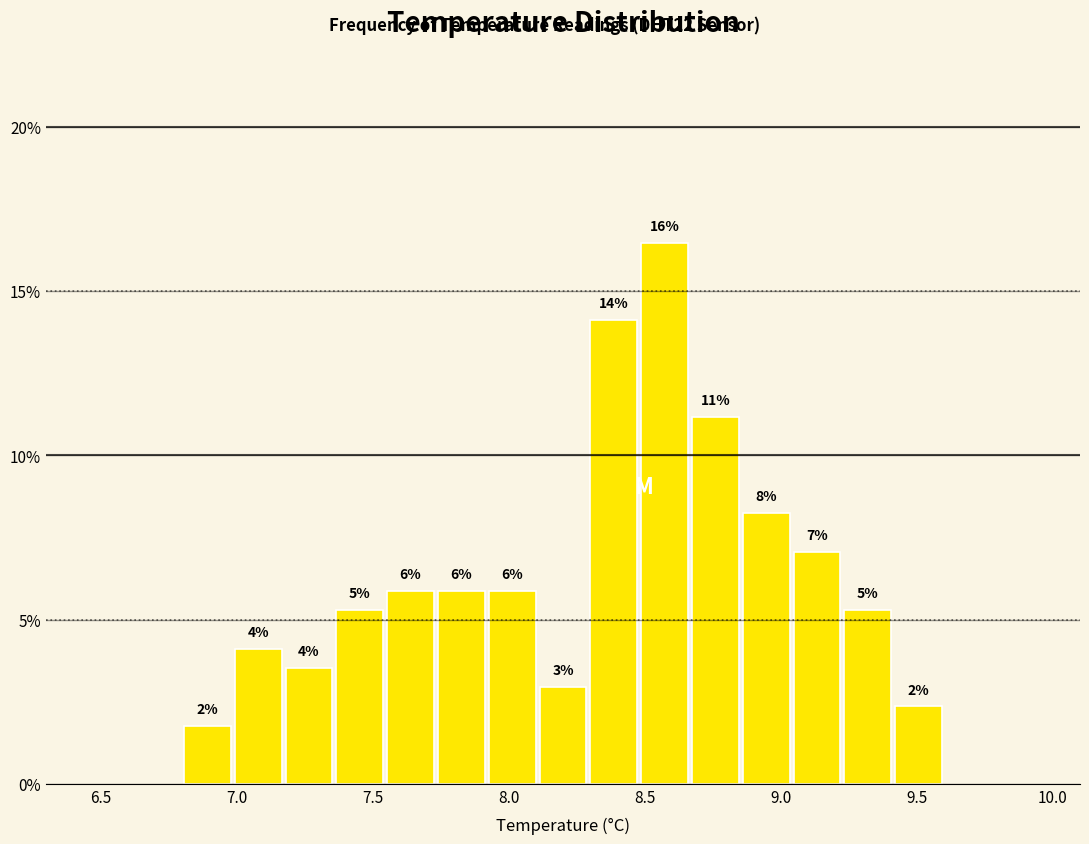

Read against the x-axis, roughly where is the centre of the tallest bar?

8.55